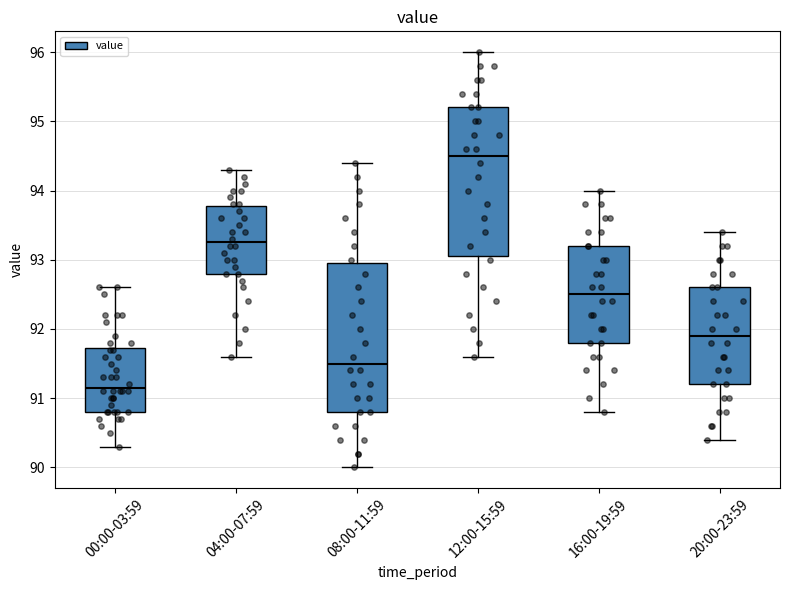

Reading left to right, read every box against the y-axis: the position of its median line, the range the box covers, and the ends of its whiskers. The values are not printed on the chart, so give them approximately, as read against the axis.

00:00-03:59: median 91.2, box 90.8 to 91.7, whiskers 90.3 to 92.6
04:00-07:59: median 93.3, box 92.8 to 93.8, whiskers 91.6 to 94.3
08:00-11:59: median 91.5, box 90.8 to 93.0, whiskers 90.0 to 94.4
12:00-15:59: median 94.5, box 93.1 to 95.2, whiskers 91.6 to 96.0
16:00-19:59: median 92.5, box 91.8 to 93.2, whiskers 90.8 to 94.0
20:00-23:59: median 91.9, box 91.2 to 92.6, whiskers 90.4 to 93.4